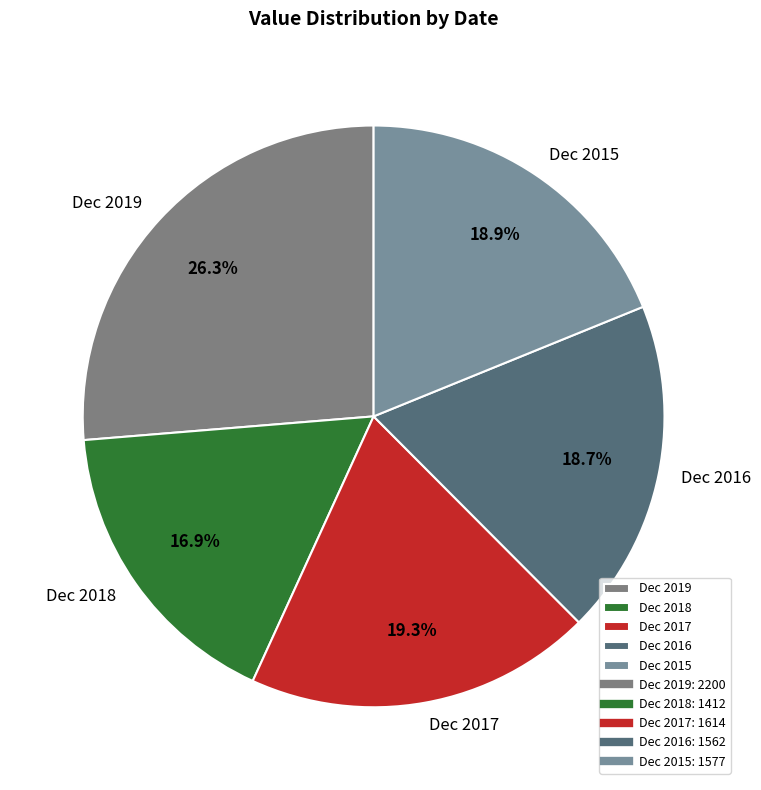

Which category has the smallest portion of the pie?

Dec 2018